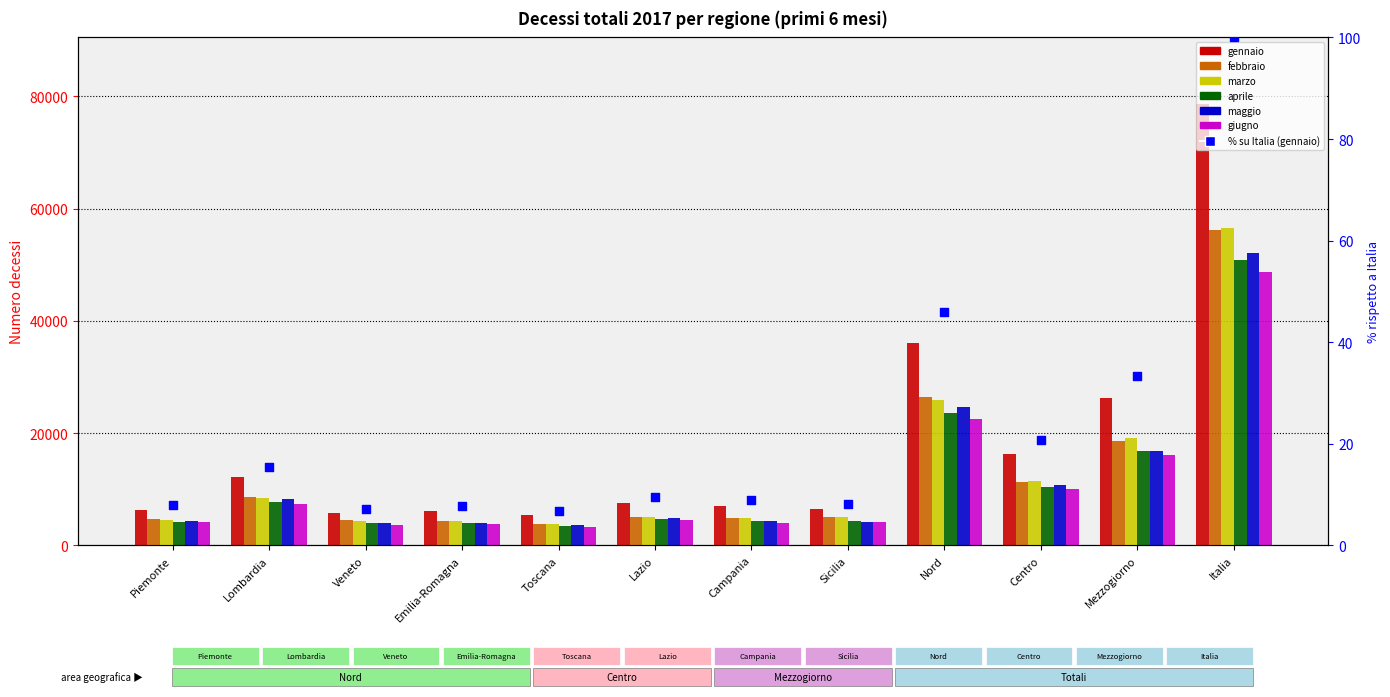

Which series has the largest total across all categories?

gennaio